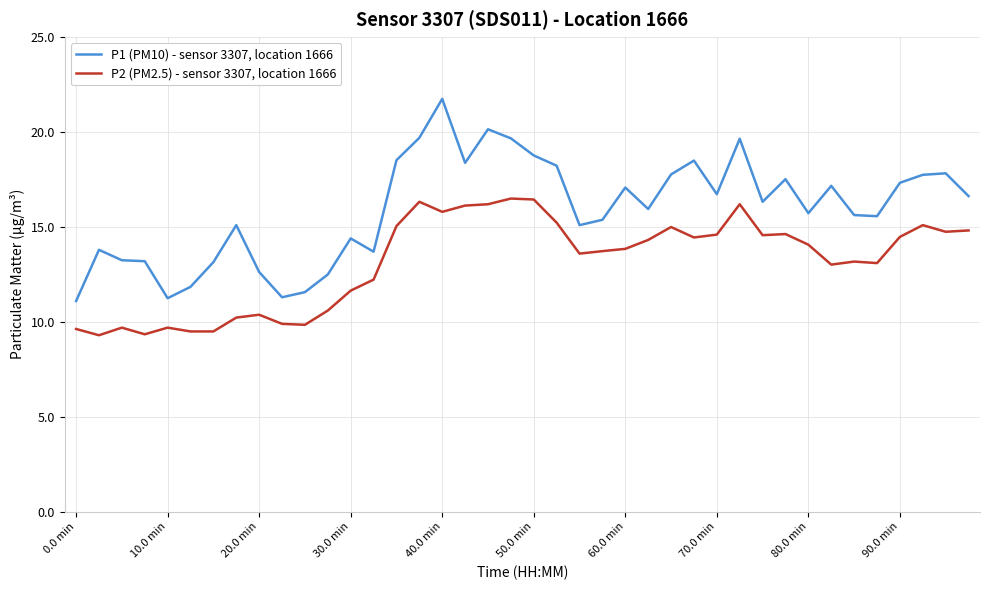

True or false: P1 (PM10) - sensor 3307, location 1666 and P2 (PM2.5) - sensor 3307, location 1666 cross at least once.

False